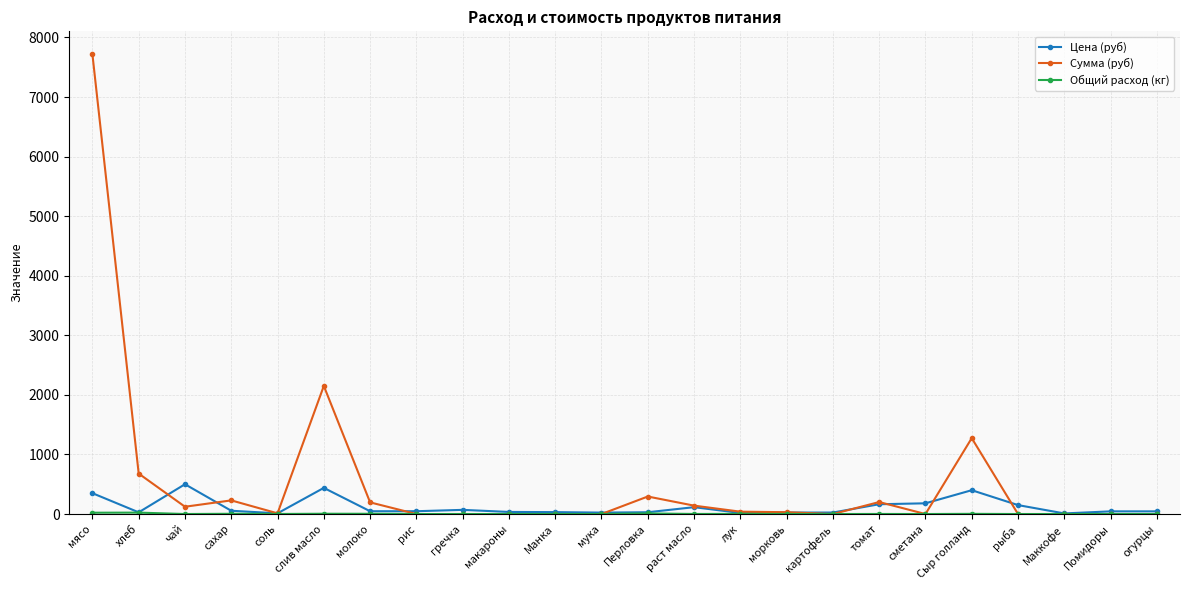

What is the label of the 23rd point from the right?

хлеб